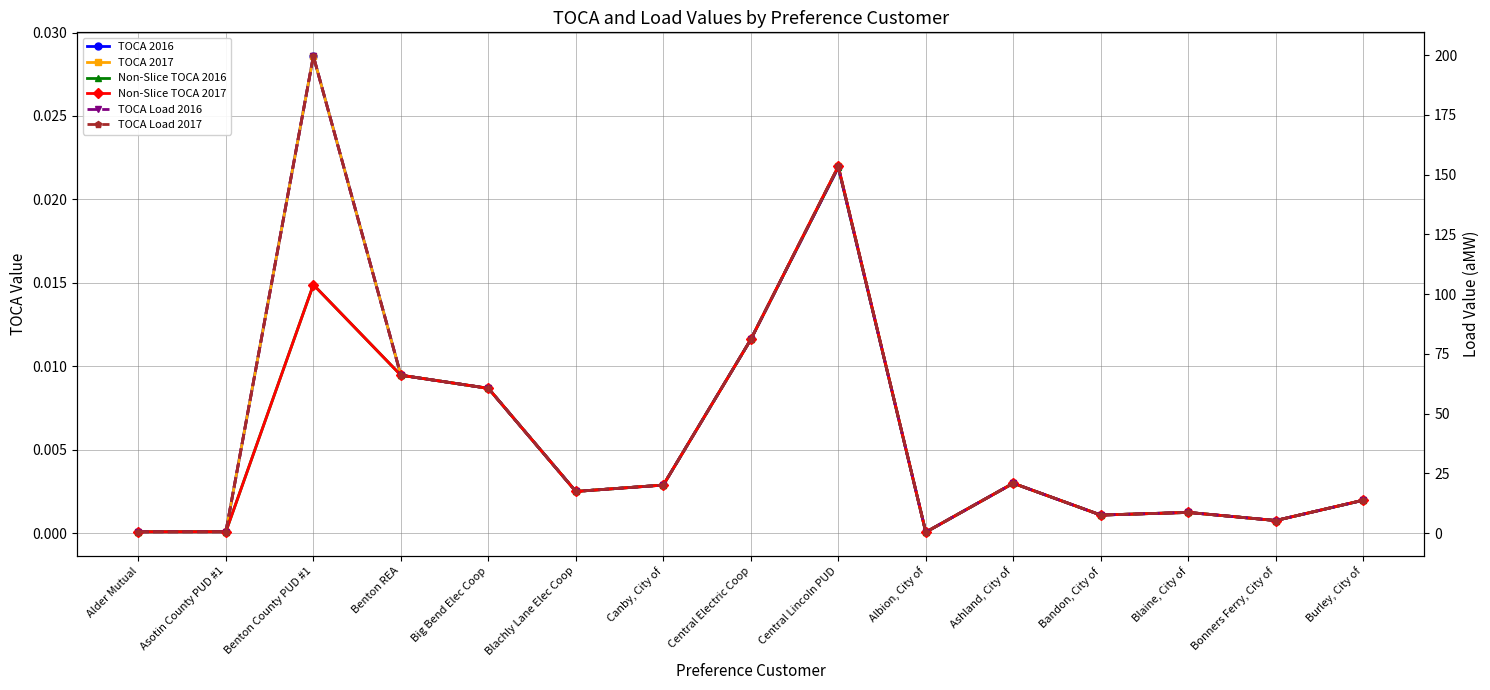

Count the number of categories in the chart.

15